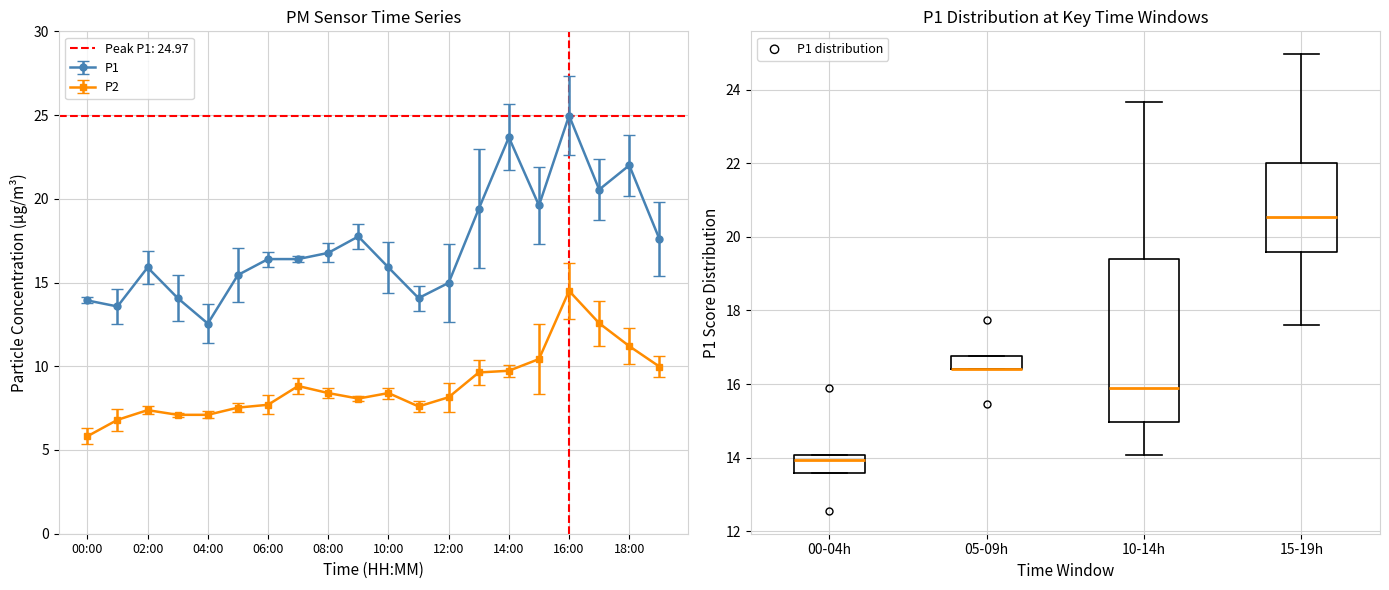

Which series contains the lowest Y value?

P2